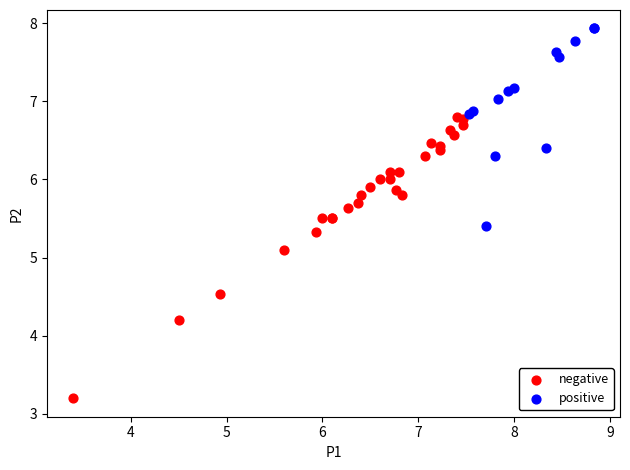

Which series reaches the maximum Y coordinate?

positive